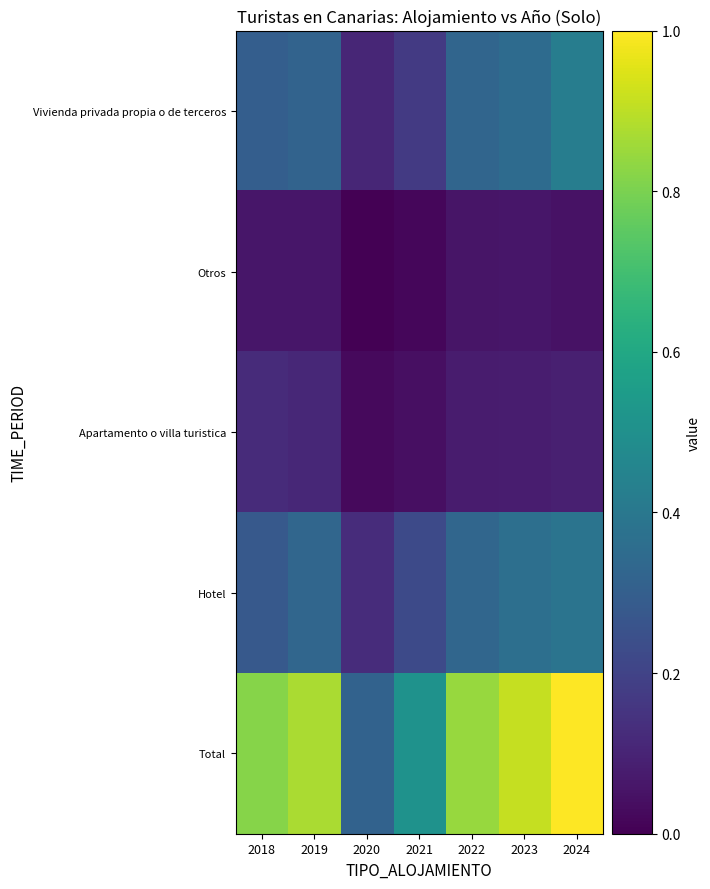

Between 2021 and 2024, which series saw the biggest shift?

Total